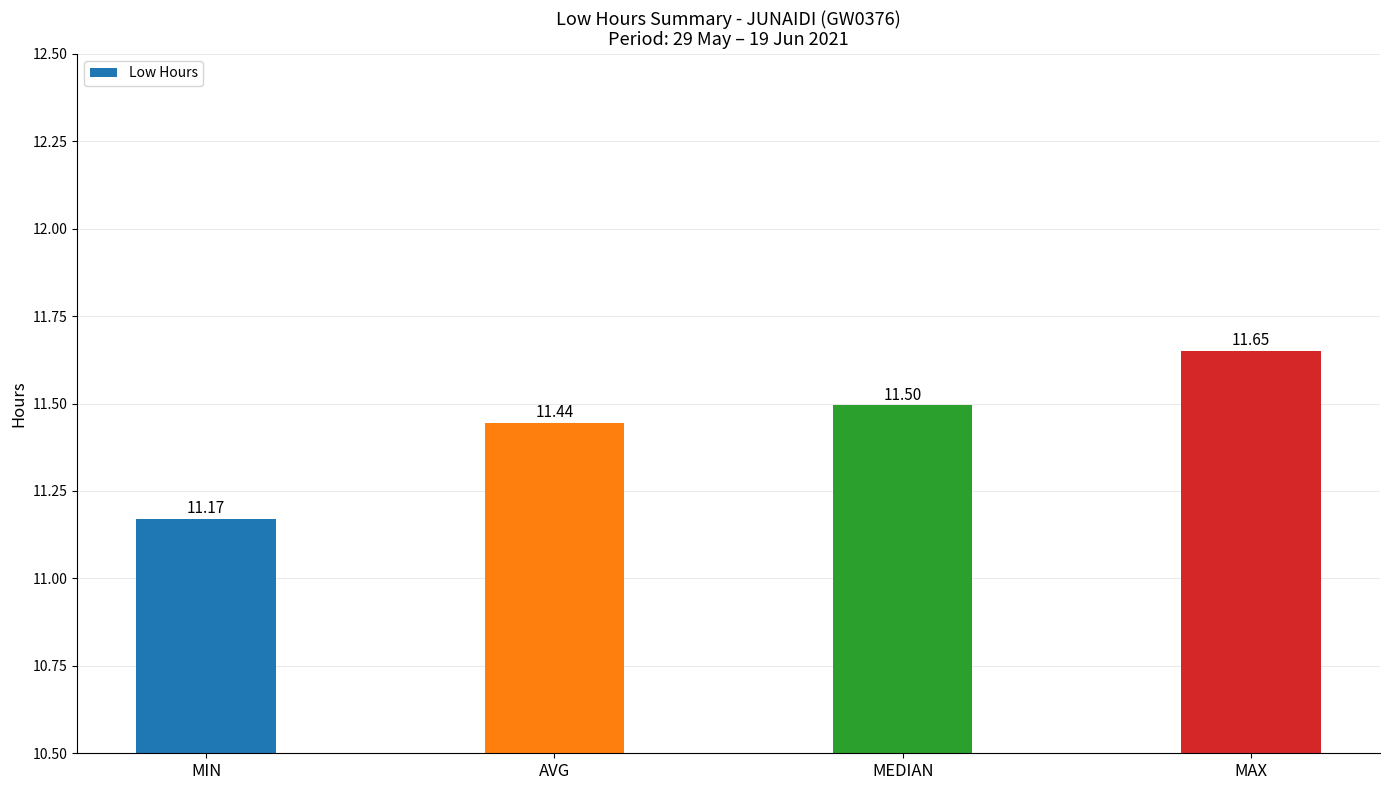

Is it true that the value at AVG is 11.4?

True